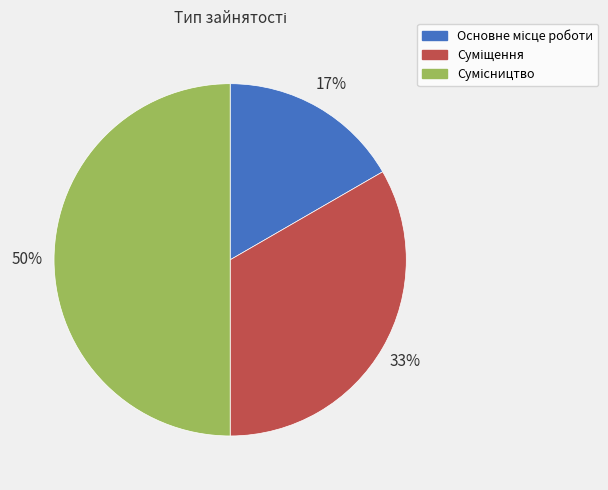

To the nearest percent, what is the difference between the largest and smallest slice percentages?

33%